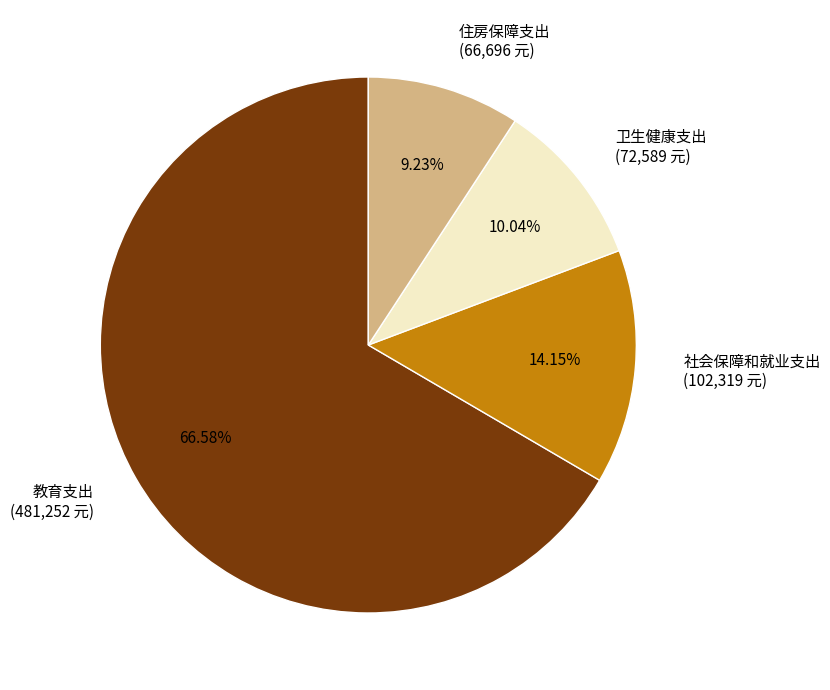

Is there any slice that represents more than half of the pie?

Yes